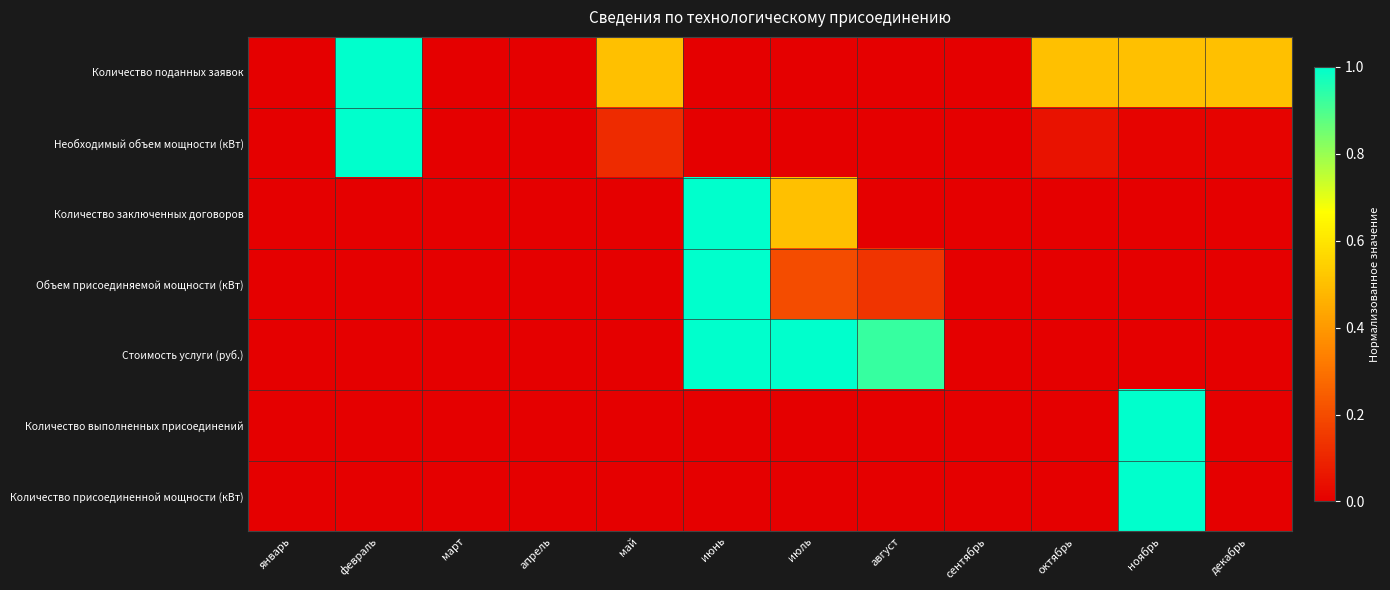

What is the total value across all series at июль?

1.7